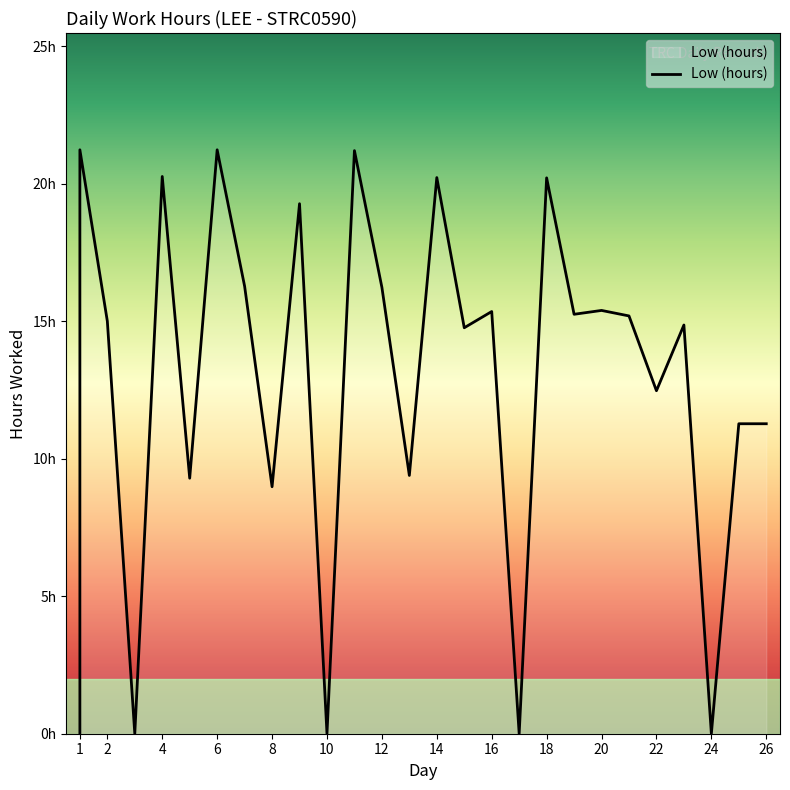

Approximately how many times larger is the value at 14 compared to 26?

1.8